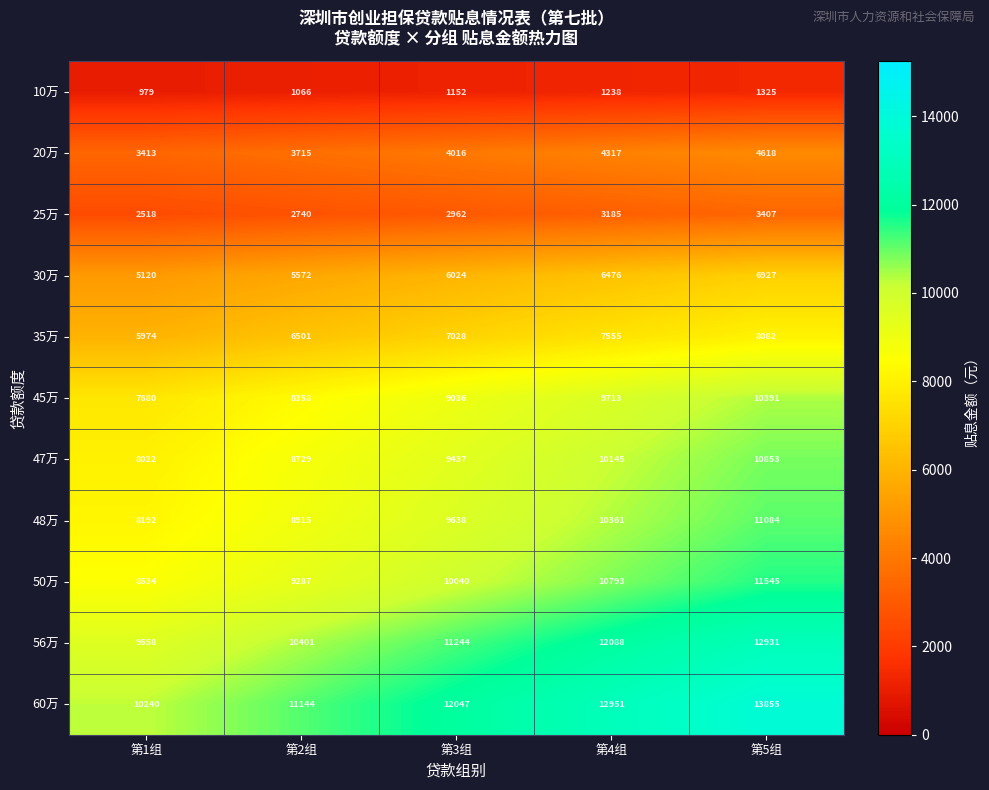

True or false: 60万 has a value of 19963 at 第4组.

False